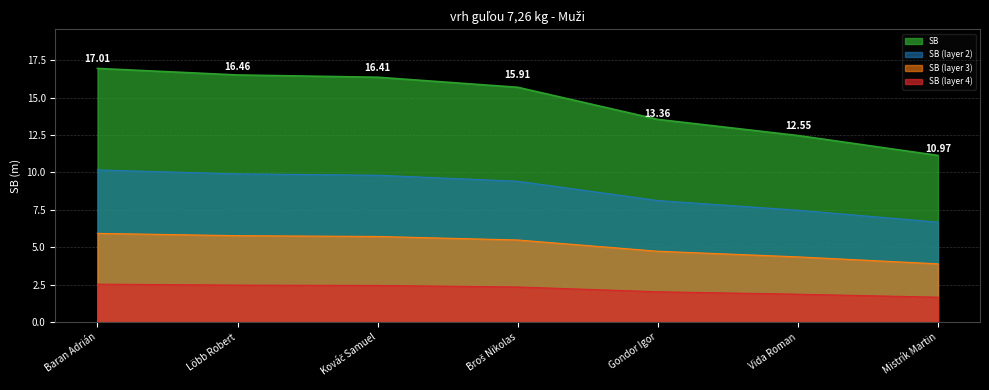

Rank the categories by value from lowest to highest.

Mistrík Martin, Vida Roman, Gondor Igor, Broš Nikolas, Kováč Samuel, Löbb Robert, Baran Adrián